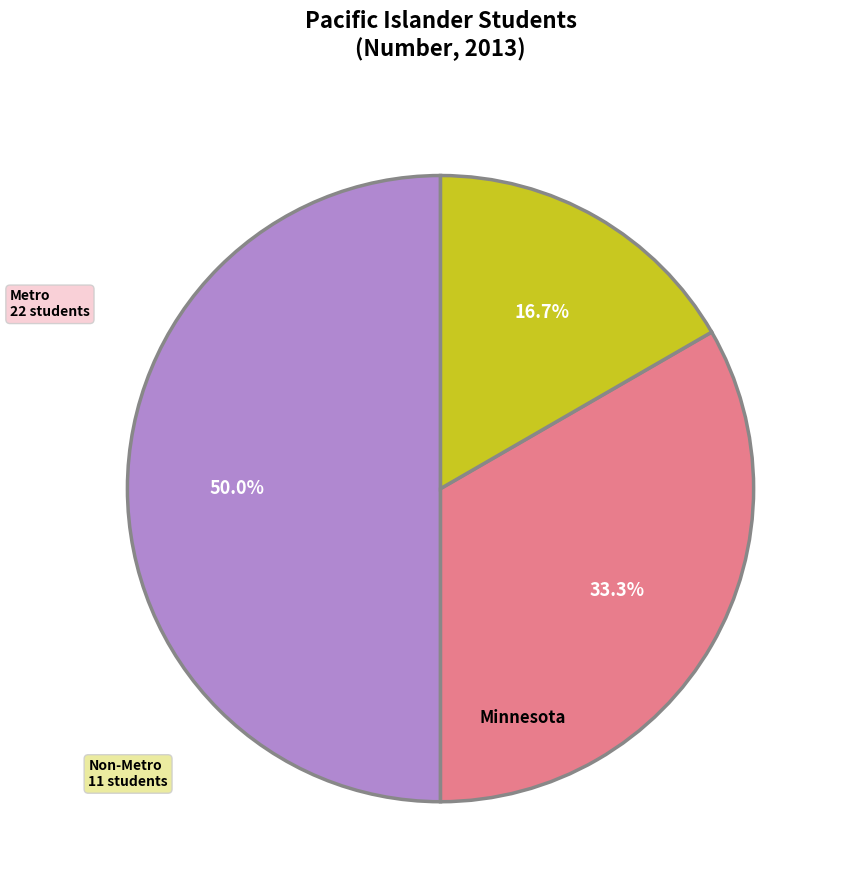

To the nearest percent, what is the difference between the Metro and Minnesota slice percentages?

17%